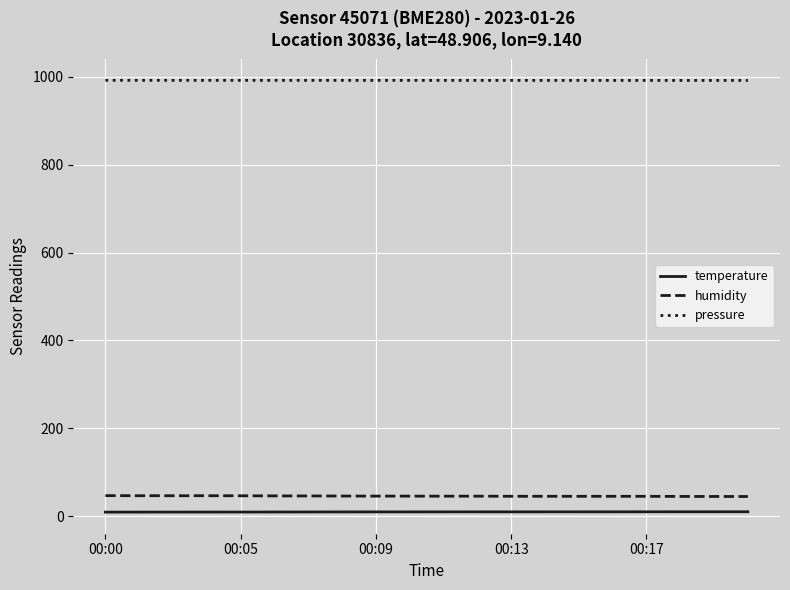

What is the maximum value shown in the chart?

992.1